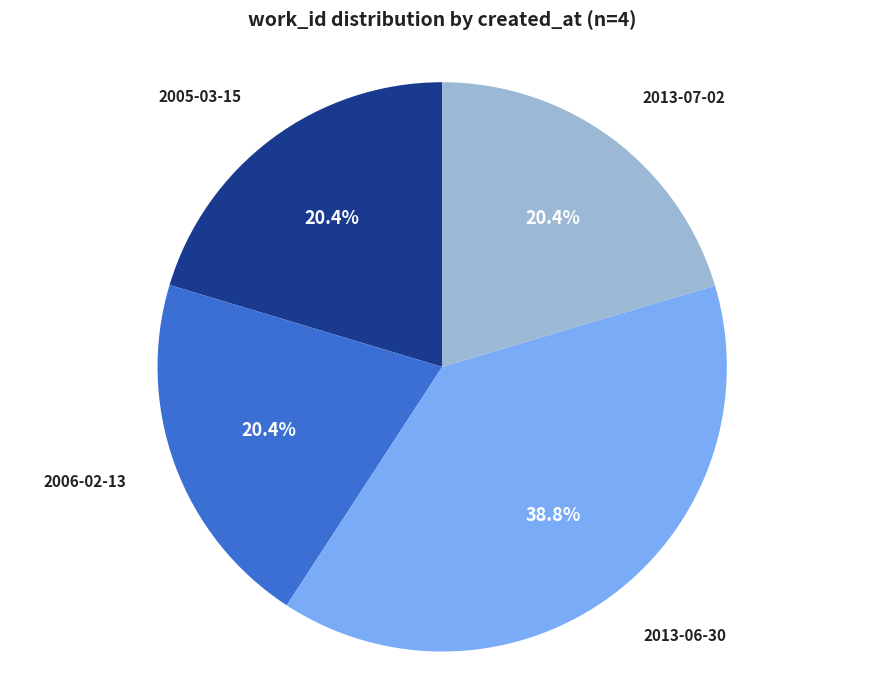

How many segments does this pie chart have?

4